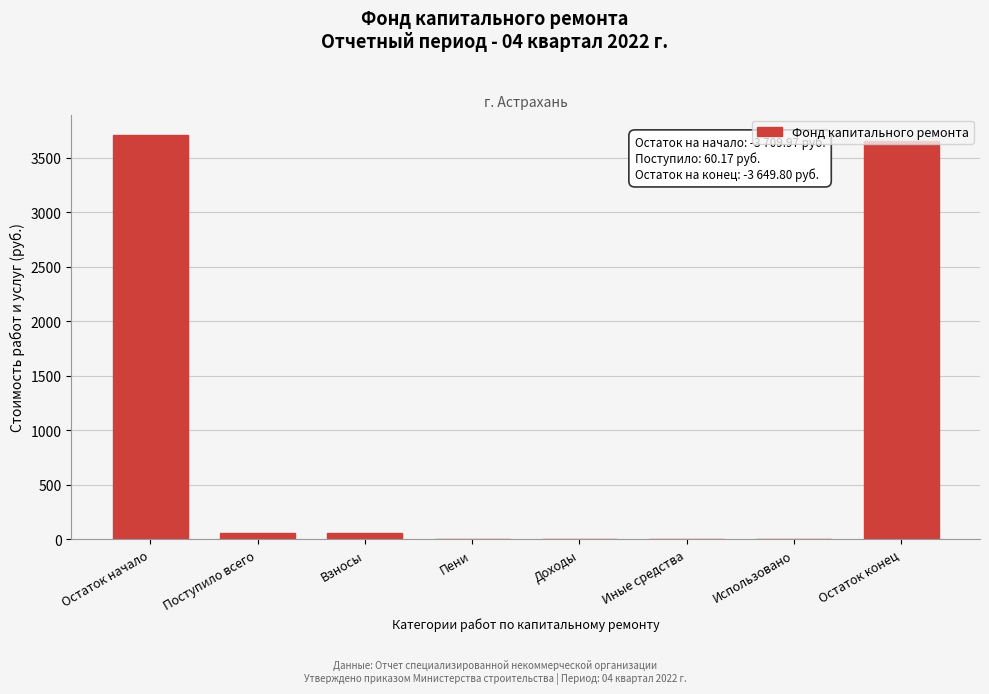

The chart shows a value of 0.0 at Доходы. True or false?

True